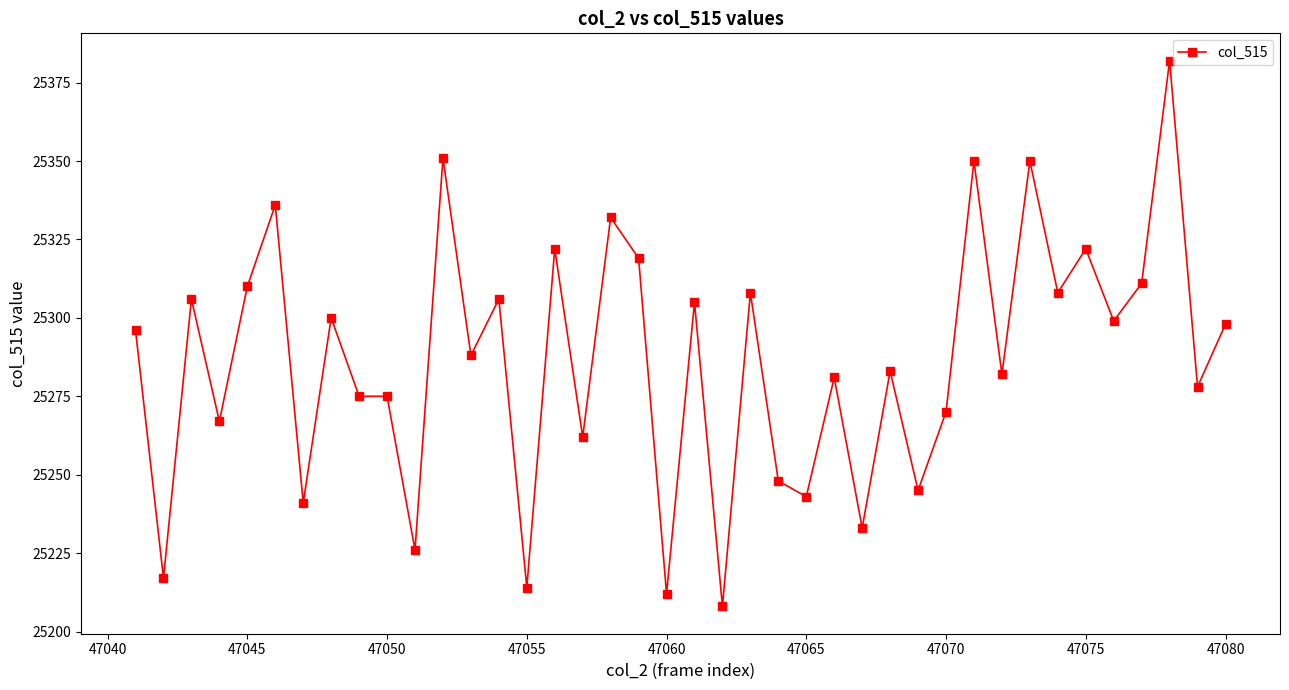

What is the maximum value shown in the chart?

25382